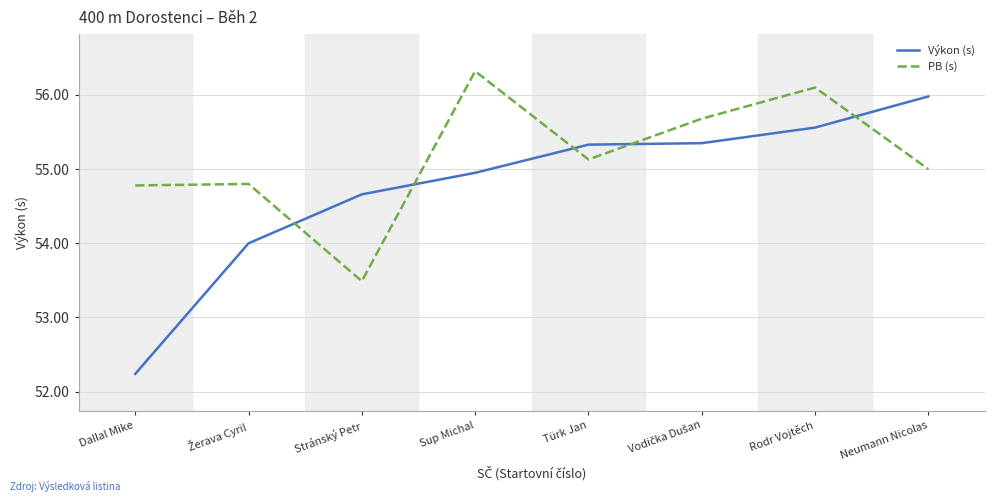

How many lines are shown in the chart?

2